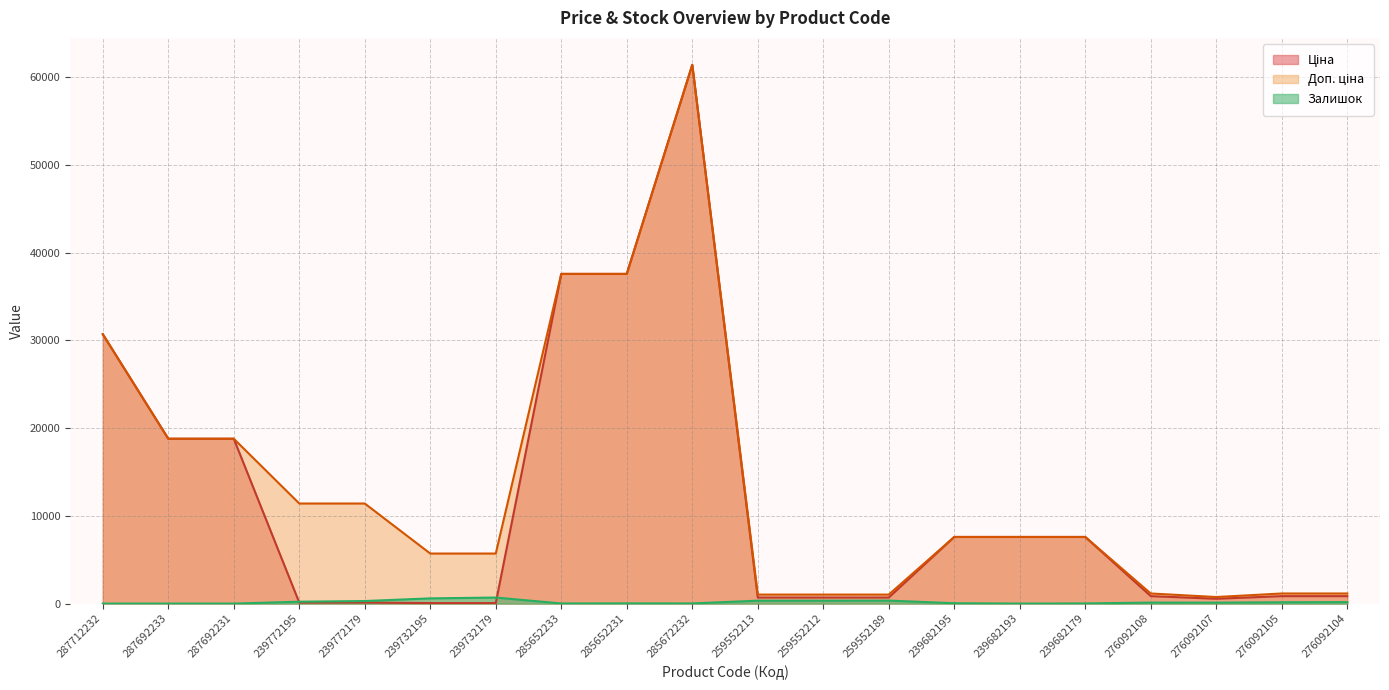

How many categories are shown in the chart?

20